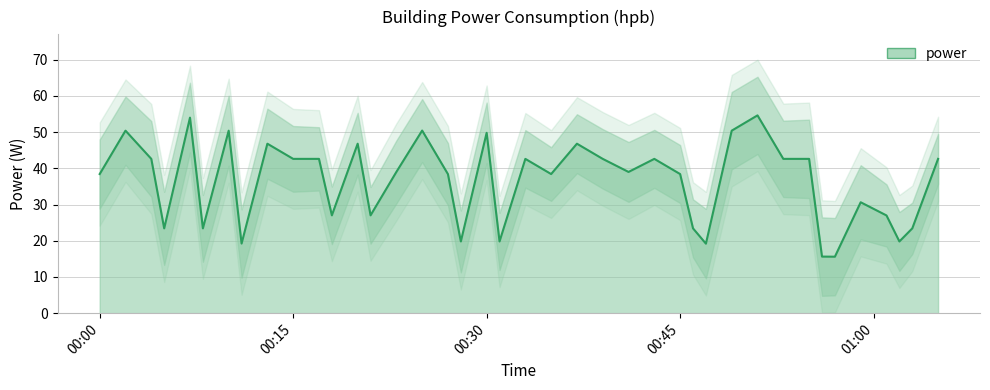

List the labels in order of value, smallest first.

2024-02-18T00:57:00, 2024-02-18T00:56:00, 2024-02-18T00:47:00, 2024-02-18T00:11:00, 2024-02-18T00:28:00, 2024-02-18T00:31:00, 2024-02-18T01:02:00, 2024-02-18T00:05:00, 2024-02-18T00:08:00, 2024-02-18T00:46:00, 2024-02-18T01:03:00, 2024-02-18T01:01:00, 2024-02-18T00:18:00, 2024-02-18T00:21:00, 2024-02-18T00:59:00, 2024-02-18T00:27:00, 2024-02-18T00:00:00, 2024-02-18T00:35:00, 2024-02-18T00:45:00, 2024-02-18T00:23:00, 2024-02-18T00:41:00, 2024-02-18T00:04:00, 2024-02-18T00:15:00, 2024-02-18T00:17:00, 2024-02-18T00:33:00, 2024-02-18T00:39:00, 2024-02-18T00:43:00, 2024-02-18T00:53:00, 2024-02-18T00:55:00, 2024-02-18T01:05:00, 2024-02-18T00:13:00, 2024-02-18T00:20:00, 2024-02-18T00:37:00, 2024-02-18T00:30:00, 2024-02-18T00:02:00, 2024-02-18T00:10:00, 2024-02-18T00:49:00, 2024-02-18T00:25:00, 2024-02-18T00:07:00, 2024-02-18T00:51:00